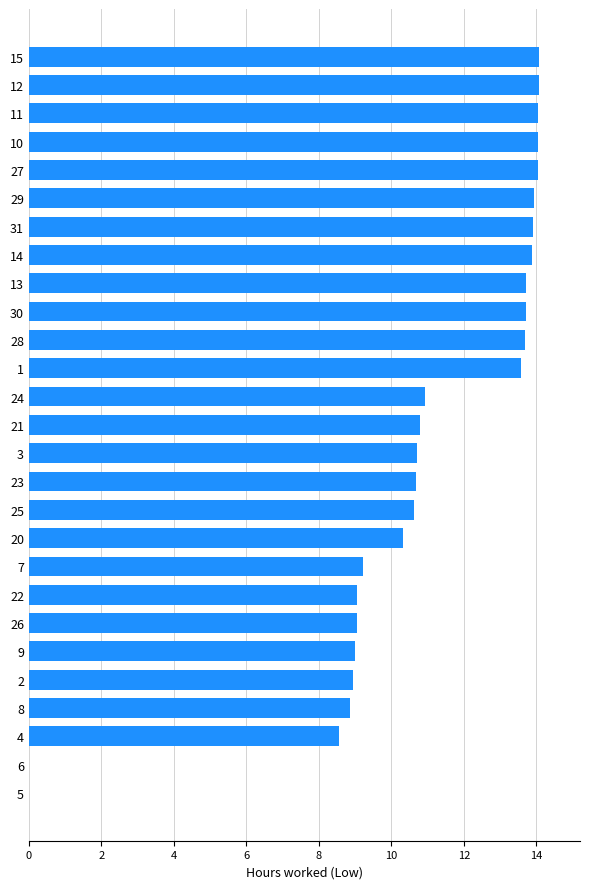

How many distinct data groups are displayed?

1